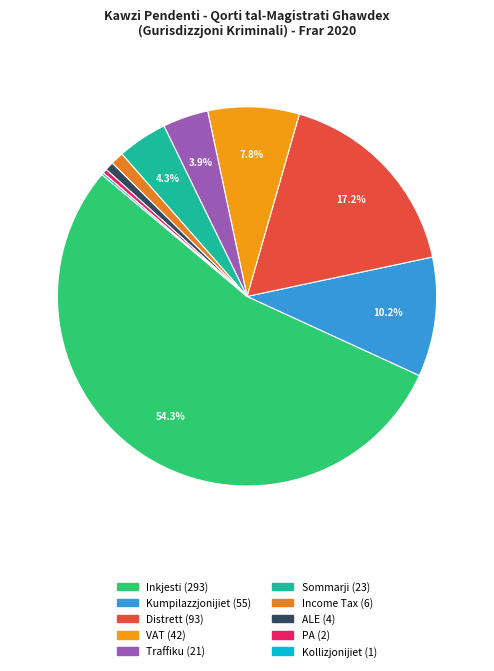

Approximately how many times larger is the value at Sommarji compared to Kollizjonijiet?

23.0